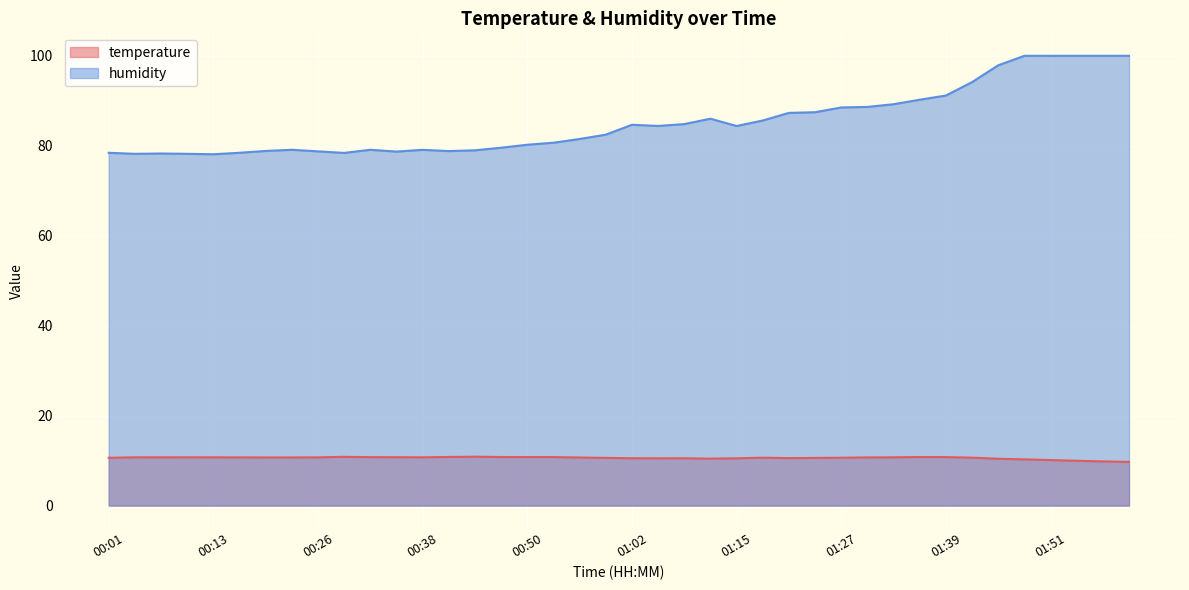

At which category is the sum across all series the highest?

01:48